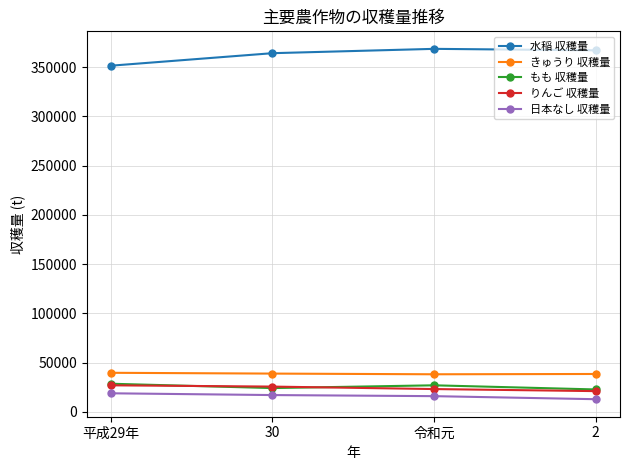

At how many categories does at least one series exceed 179319?

4